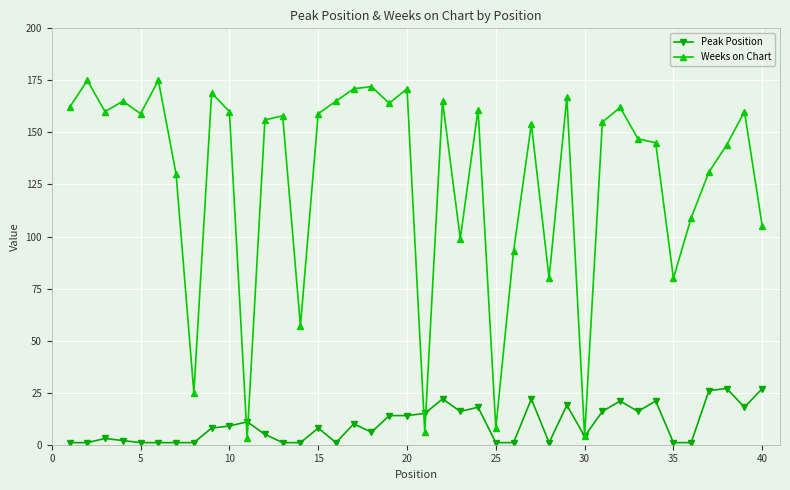

Reading left to right, extract all data points from this chart.

Peak Position: 1	1	3	2	1	1	1	1	8	9	11	5	1	1	8	1	10	6	14	14	15	22	16	18	1	1	22	1	19	4	16	21	16	21	1	1	26	27	18	27
Weeks on Chart: 162	175	160	165	159	175	130	25	169	160	3	156	158	57	159	165	171	172	164	171	6	165	99	161	8	93	154	80	167	4	155	162	147	145	80	109	131	144	160	105